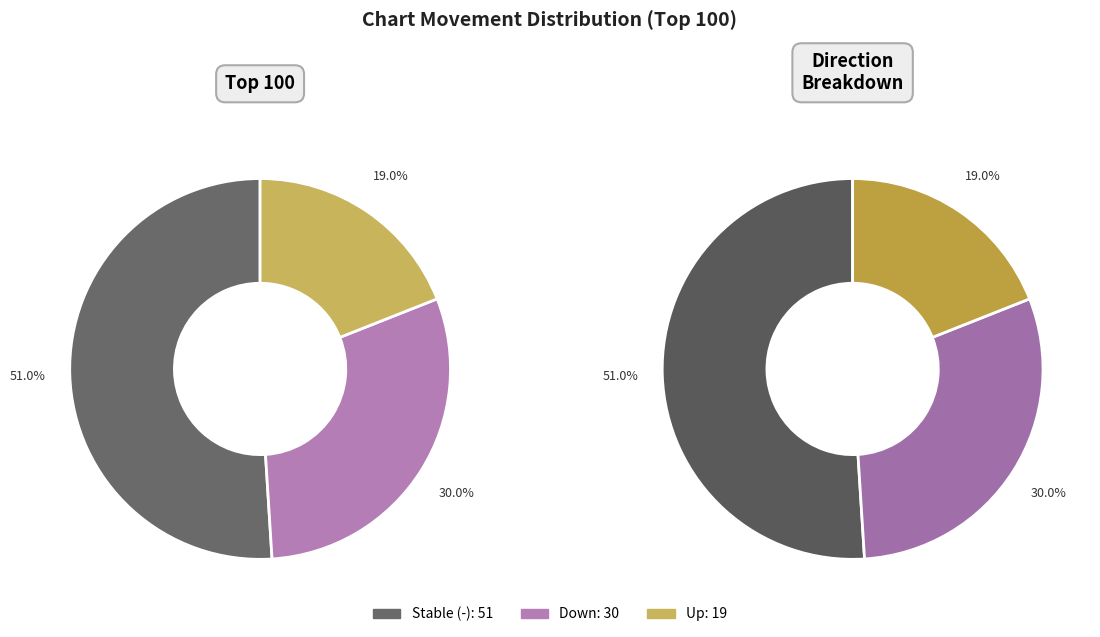

Which category has the smallest portion of the pie?

up